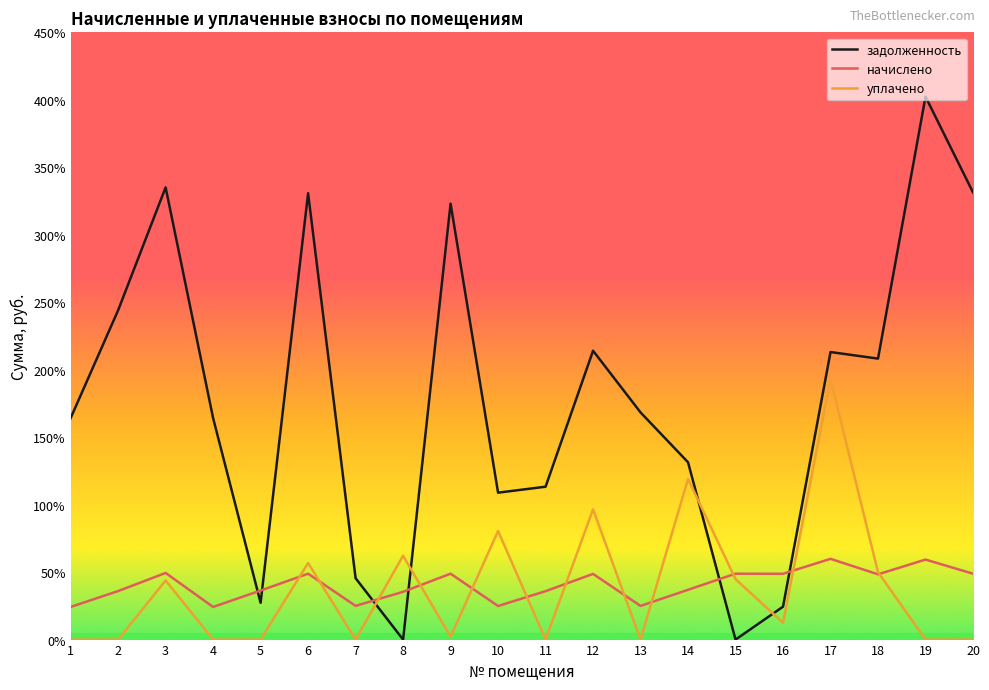

What is the sum of the начислено values at 9 and 3?

9820.2